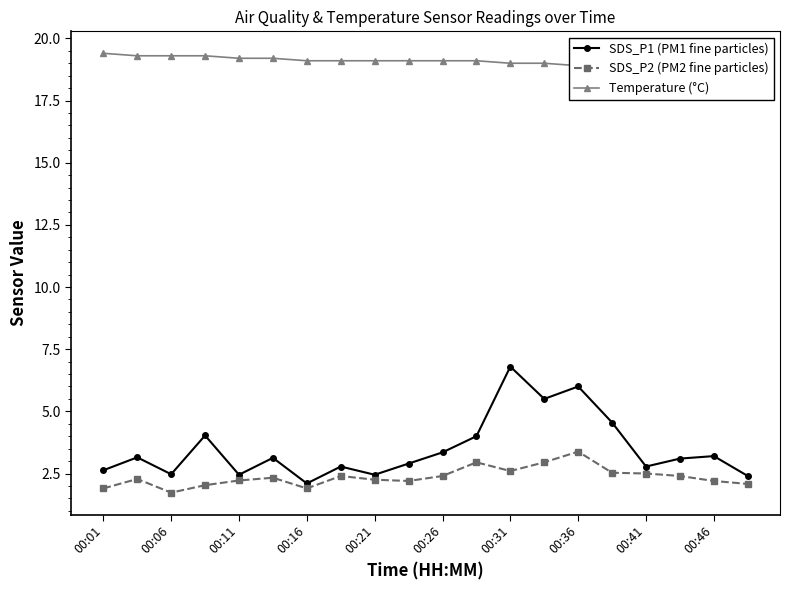

True or false: SDS_P1 (PM1 fine particles) has more than 0 interior local peaks.

True